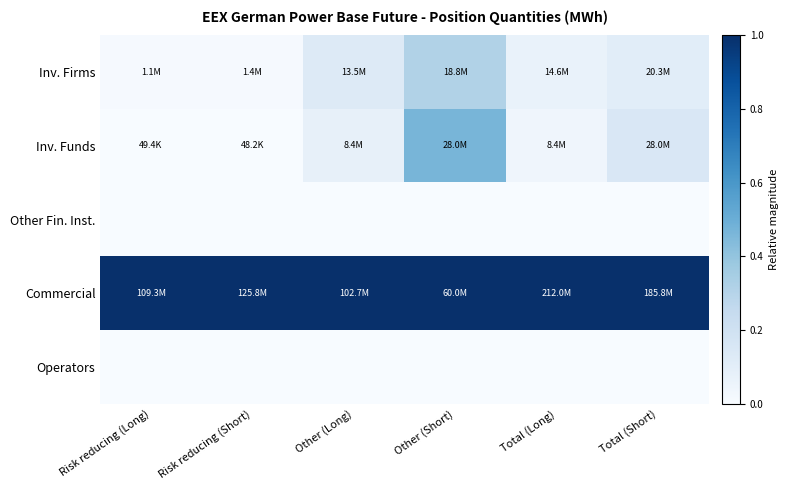

At how many categories does at least one series exceed 0?

6